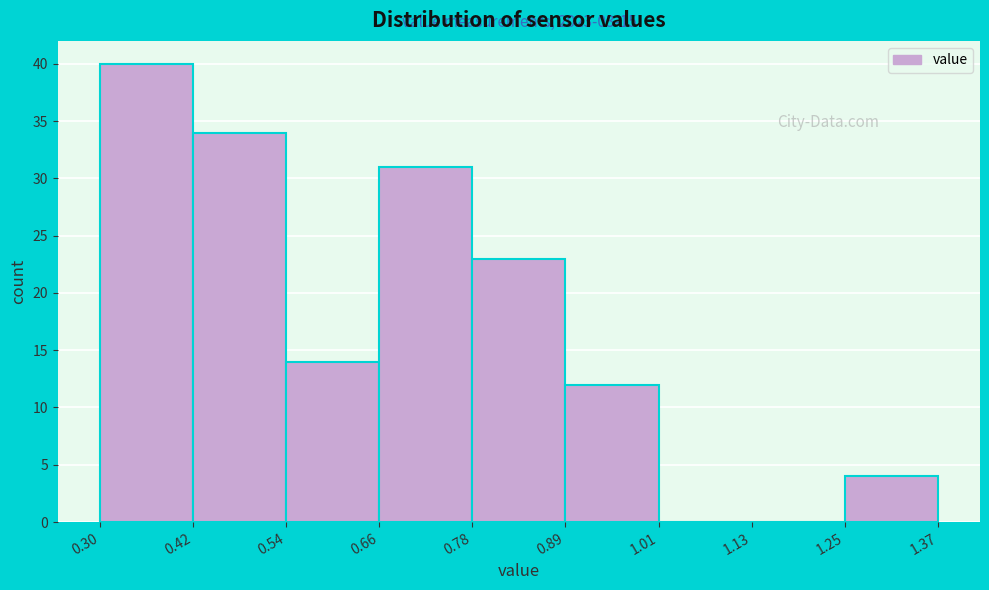

Over which range of the x-axis is the bar tallest?

0.30 to 0.42